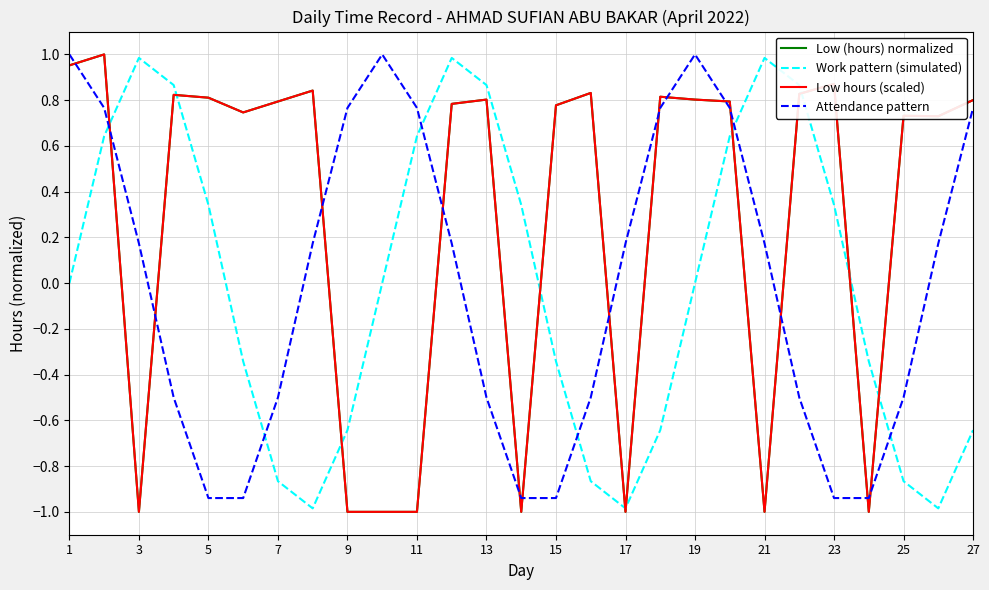

Does the chart have visible grid lines?

Yes